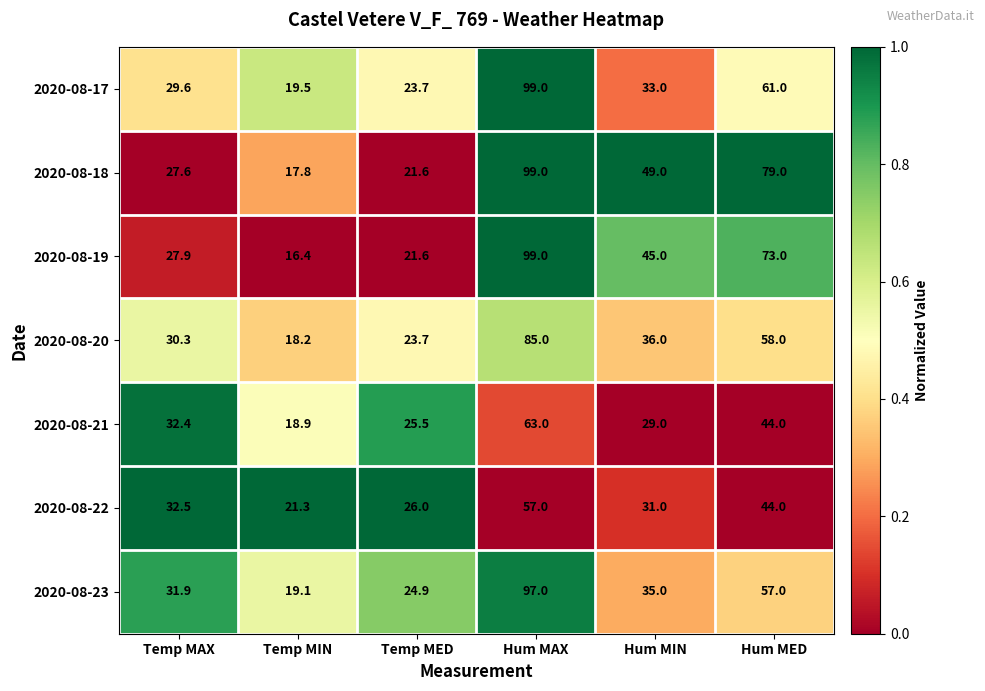

Between Temp MAX and Temp MIN, which series saw the biggest shift?

2020-08-21